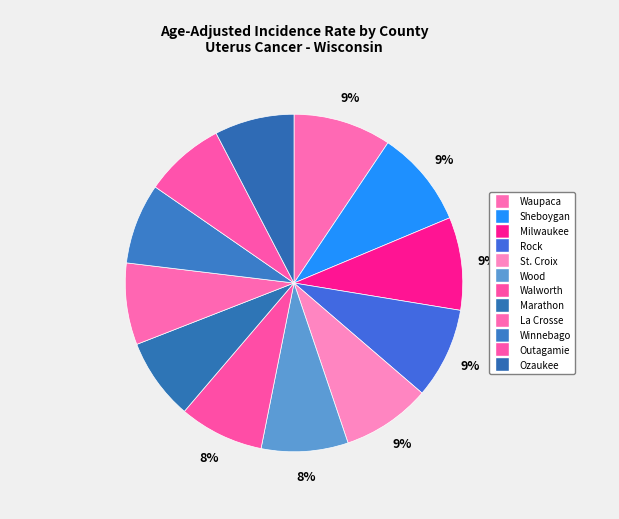

Rank the categories by value from lowest to highest.

Ozaukee, Winnebago, Outagamie, Marathon, La Crosse, Walworth, Wood, St. Croix, Rock, Milwaukee, Sheboygan, Waupaca